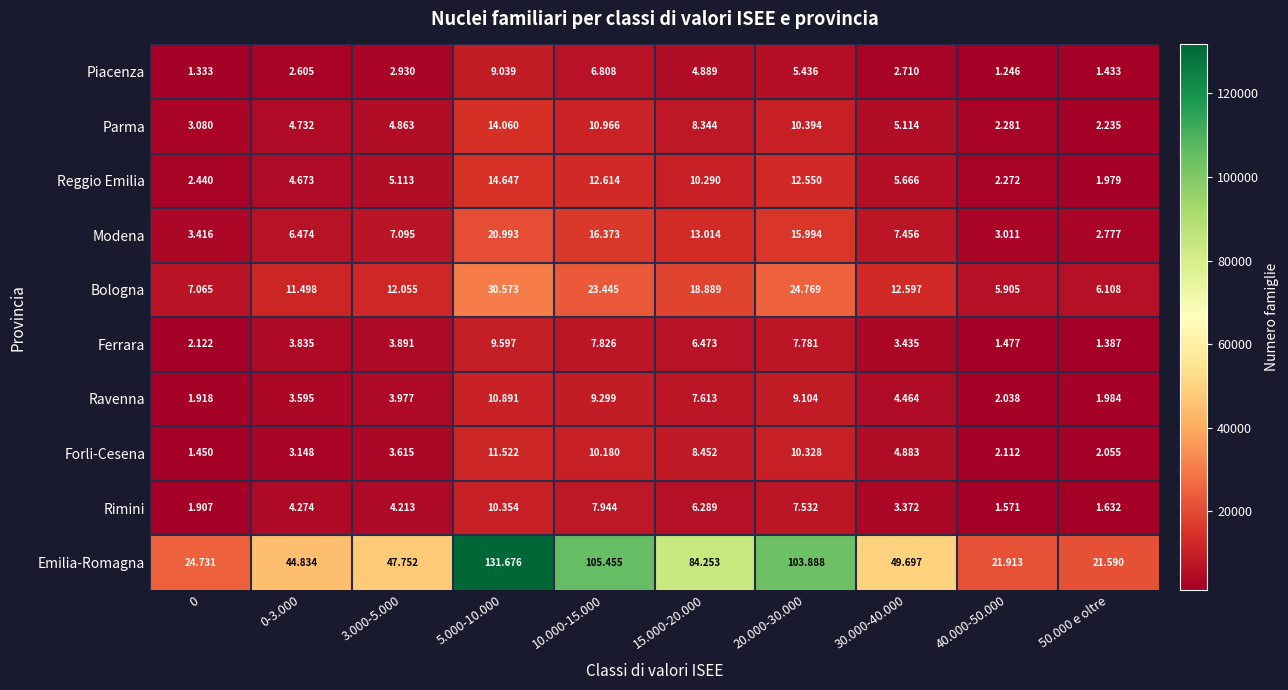

Rank the series by their maximum value, from highest to lowest.

Emilia-Romagna, Bologna, Modena, Reggio Emilia, Parma, Forli-Cesena, Ravenna, Rimini, Ferrara, Piacenza